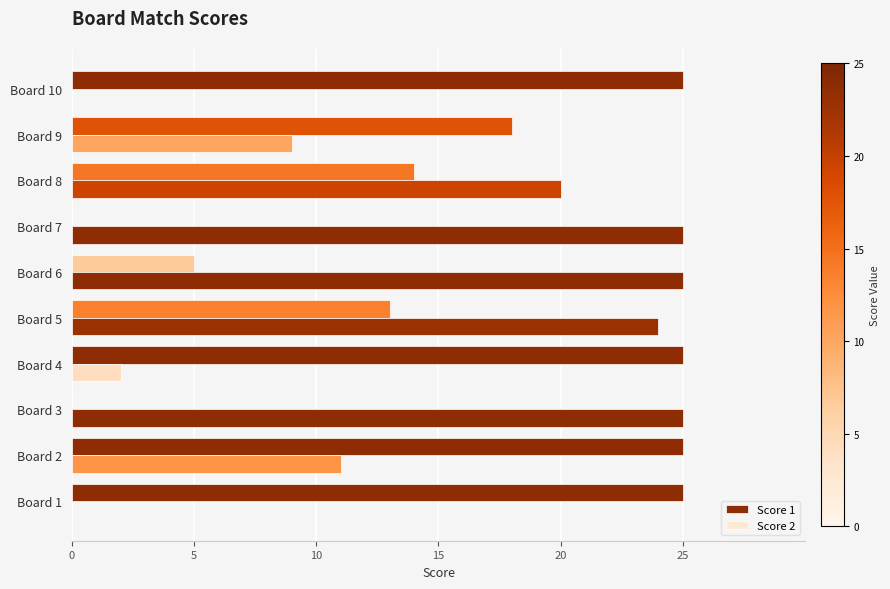

How many distinct data groups are displayed?

2